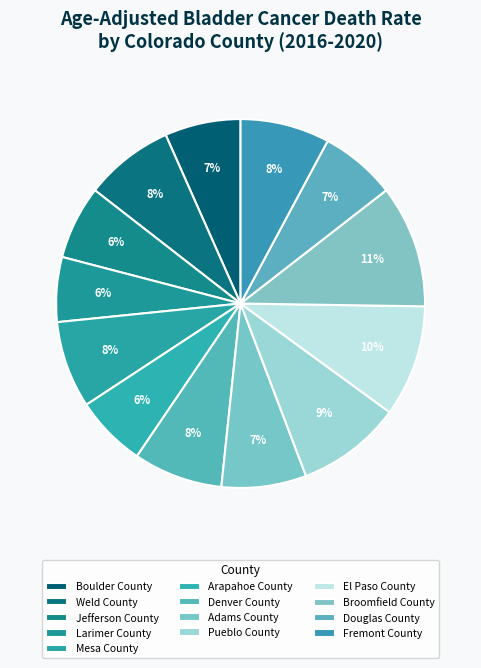

The Pueblo County slice represents 9% of the pie. True or false?

True